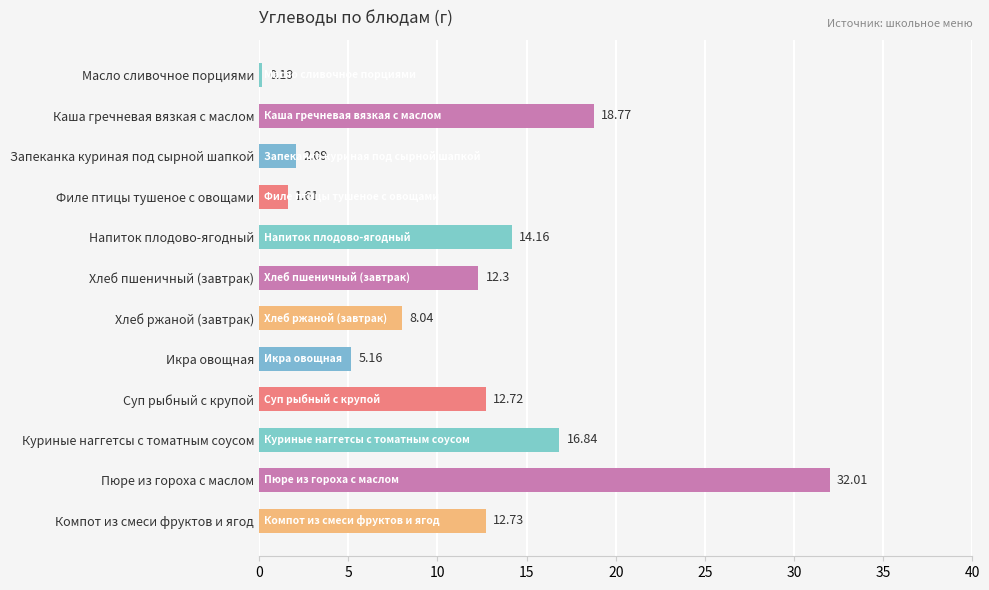

At which category does the chart reach its minimum across all series?

Масло сливочное порциями